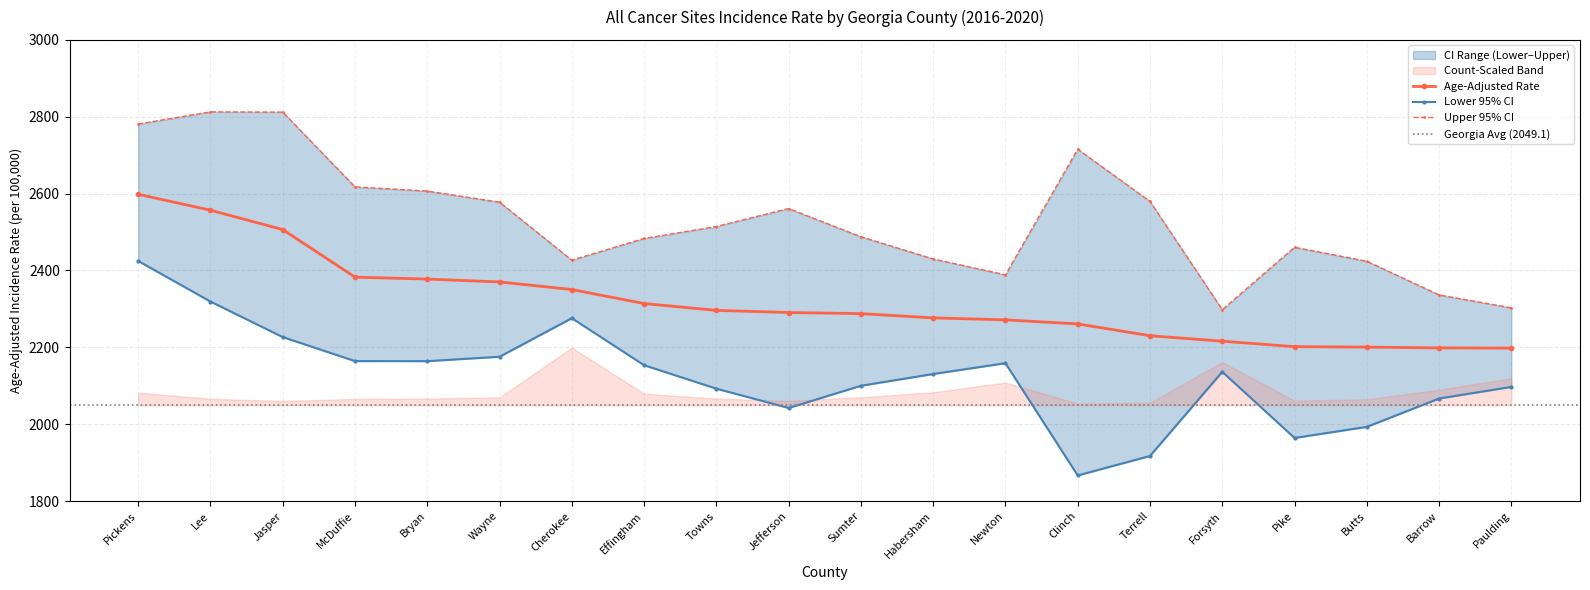

Reading left to right, list all the values displayed in this chart.

Rate: 2598.2	2556.8	2506.4	2382.6	2377.6	2370.1	2350.4	2313.9	2296.1	2290.6	2287.7	2276.6	2271.5	2260.9	2230.2	2216.0	2201.7	2200.5	2198.5	2198.0
Lower CI: 2424.7	2319.1	2226.7	2164.2	2164.0	2175.5	2275.8	2153.5	2092.4	2042.2	2100.0	2130.6	2158.7	1866.6	1917.3	2136.3	1964.2	1993.0	2066.8	2097.0
Upper CI: 2781.0	2812.7	2812.0	2617.4	2606.6	2577.7	2426.8	2483.2	2514.4	2561.1	2487.7	2430.0	2388.6	2715.5	2579.7	2297.9	2460.3	2424.0	2336.4	2302.7